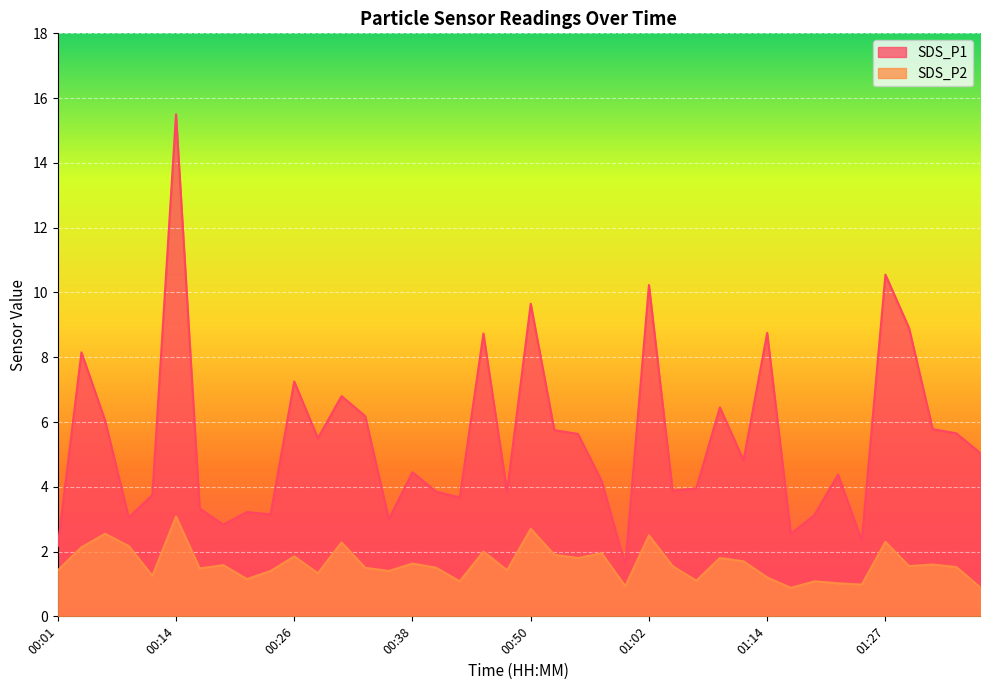

True or false: SDS_P2 and SDS_P1 intersect in this chart.

False